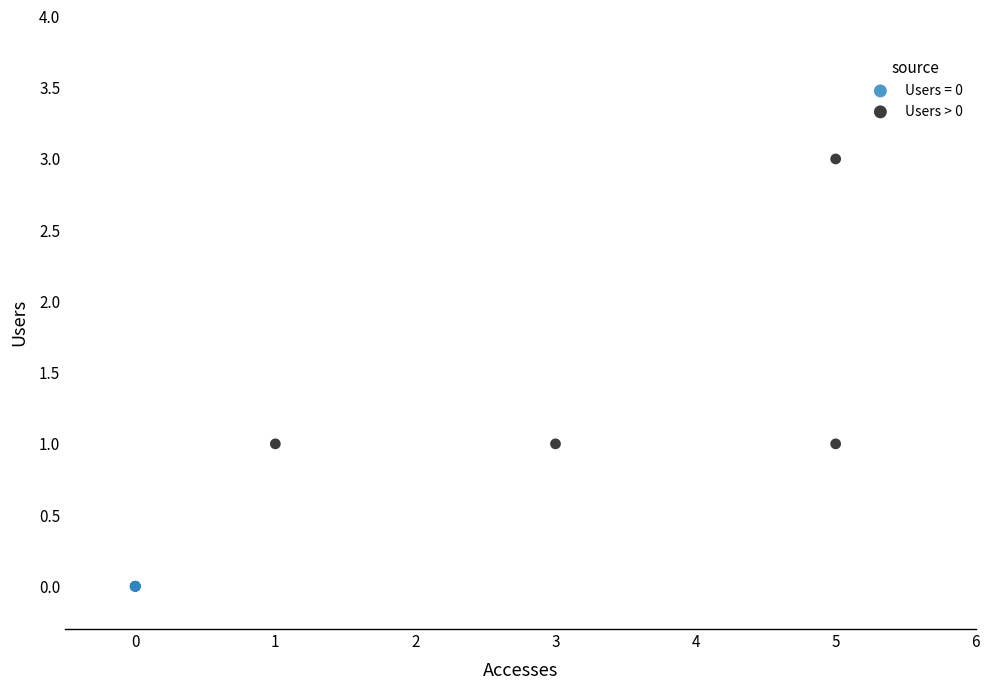

Which series contains the lowest Y value?

Users = 0